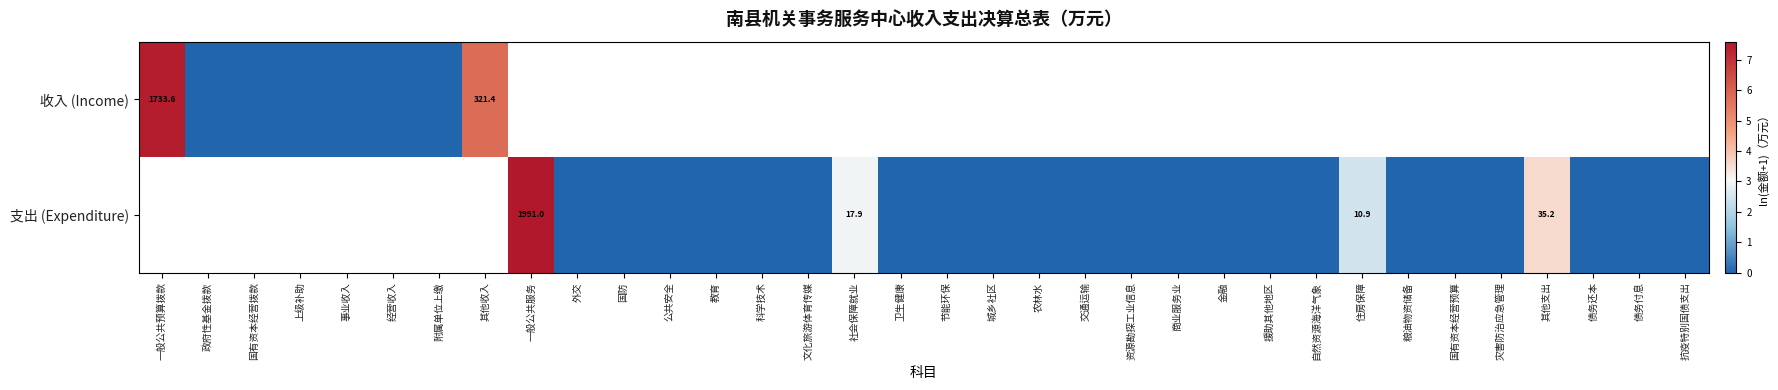

How many data points does each series have?

34